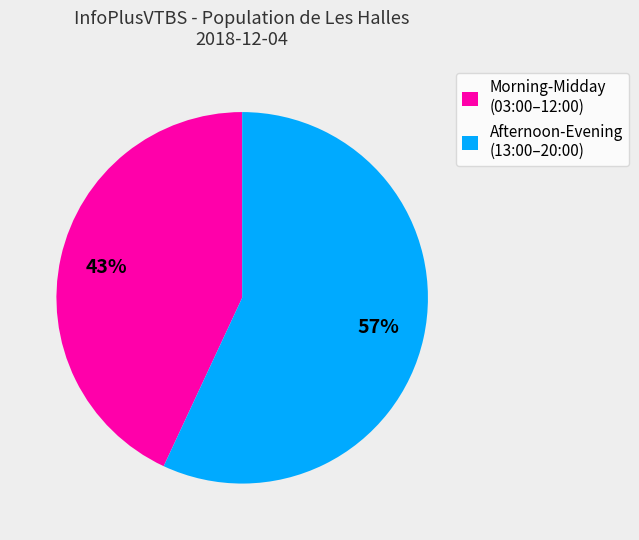

The Afternoon-Evening (13:00–20:00) slice represents 57% of the pie. True or false?

True